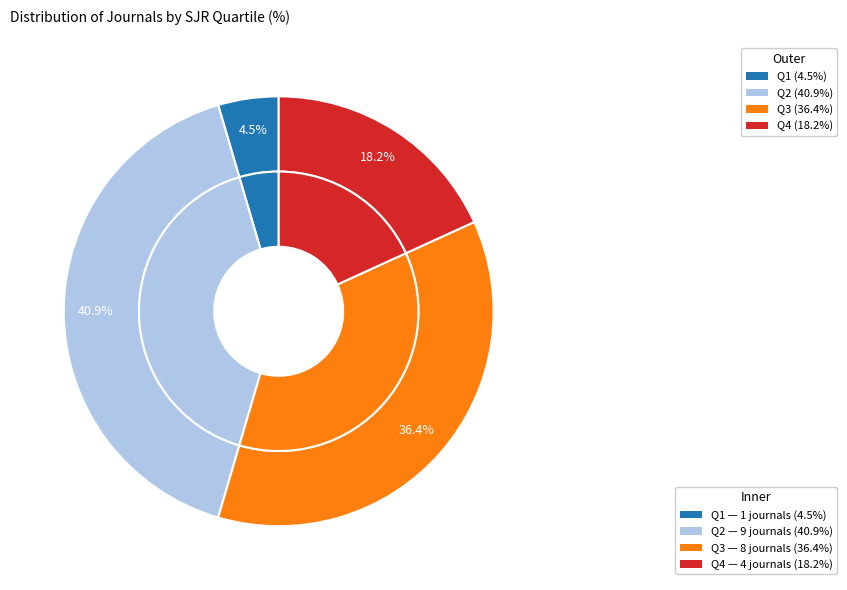

What percentage is NOT represented by Q4?

81.8%